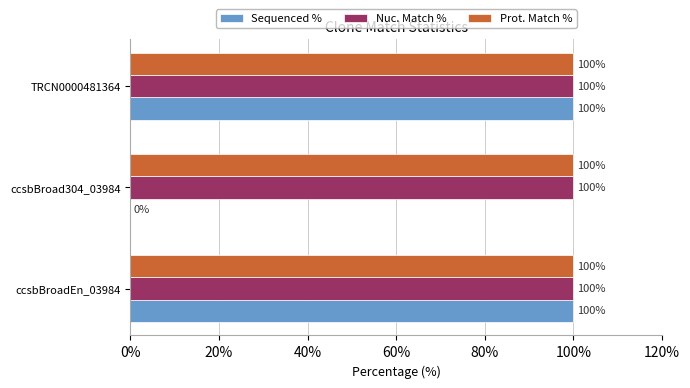

Between ccsbBroadEn_03984 and ccsbBroad304_03984, which series saw the biggest shift?

Sequenced %